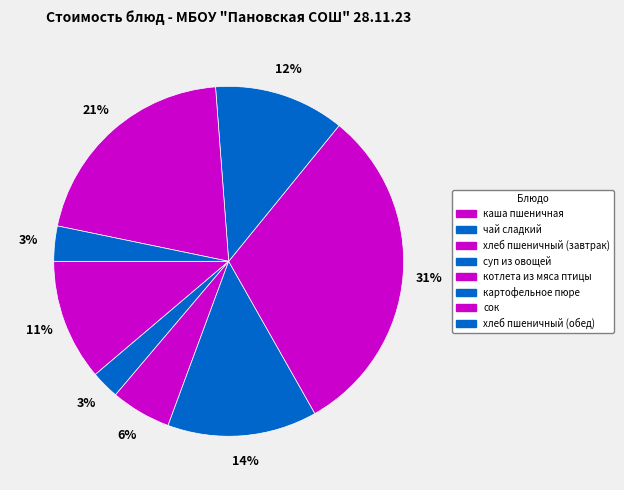

Count the number of slices in the pie.

8